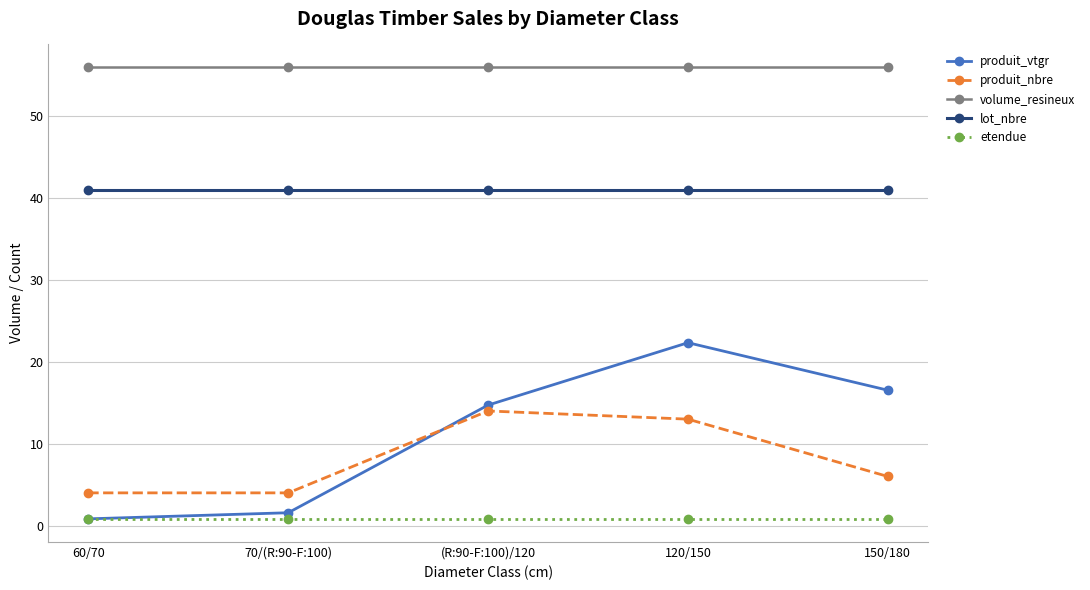

True or false: lot_nbre and etendue intersect in this chart.

False